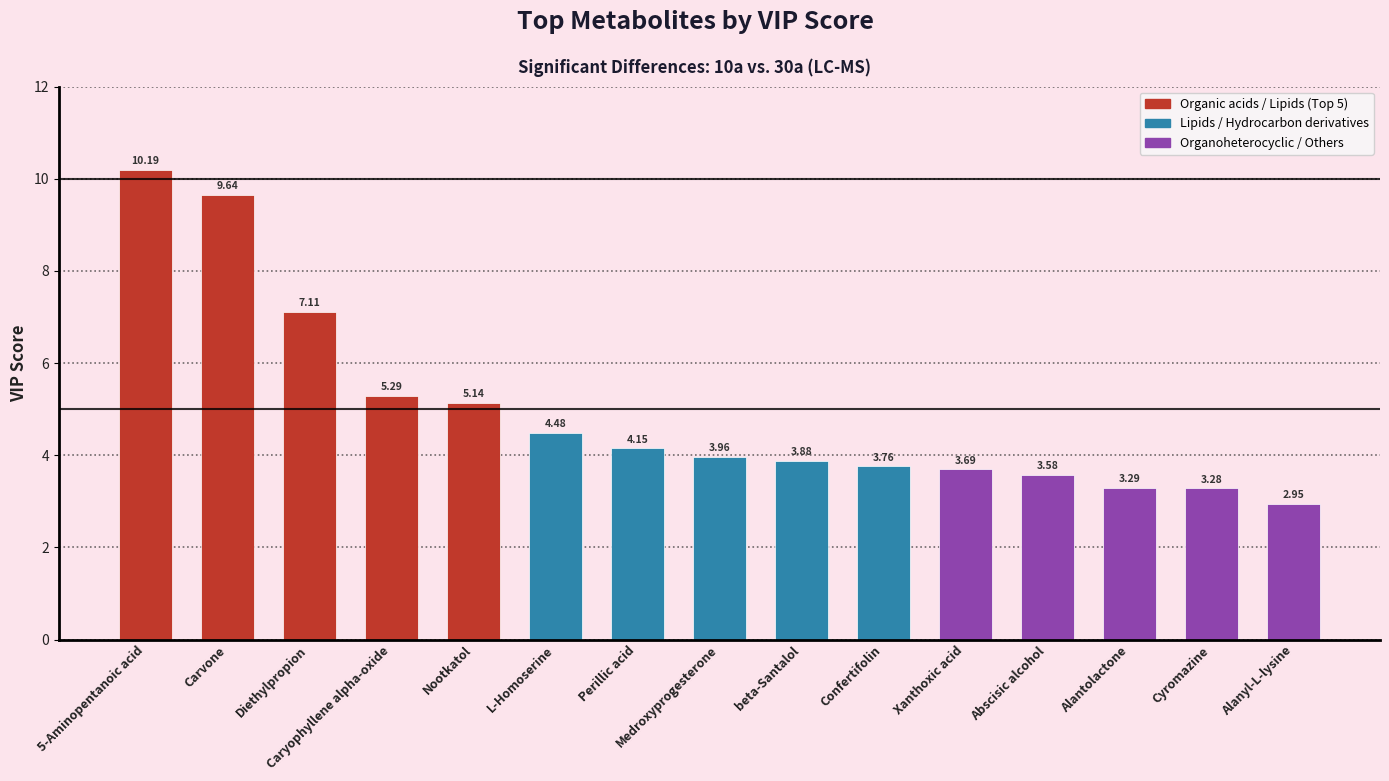

Which has a higher value, beta-Santalol or Confertifolin?

beta-Santalol